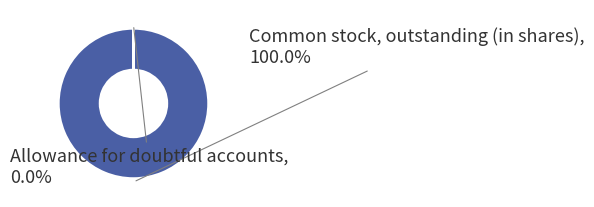

Count the number of slices in the pie.

2